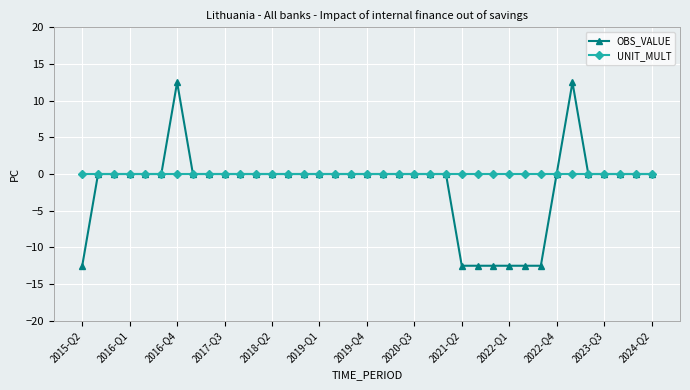

List the series in order of their peak value, lowest first.

UNIT_MULT, OBS_VALUE